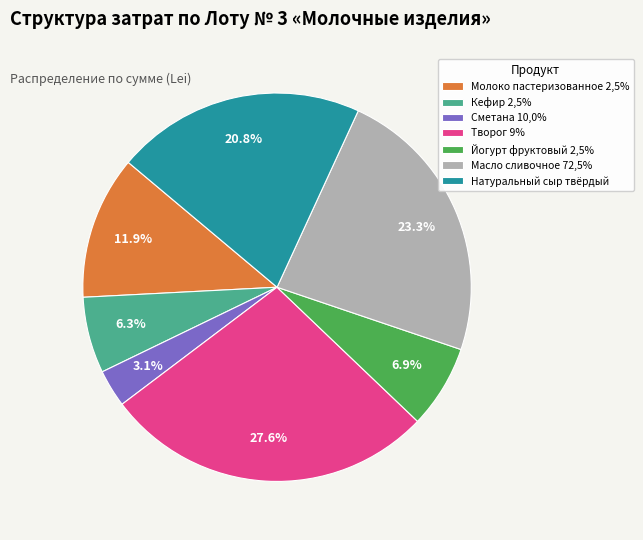

What is the ratio of the value at Натуральный сыр твёрдый to the value at Йогурт фруктовый 2,5%?

3.0